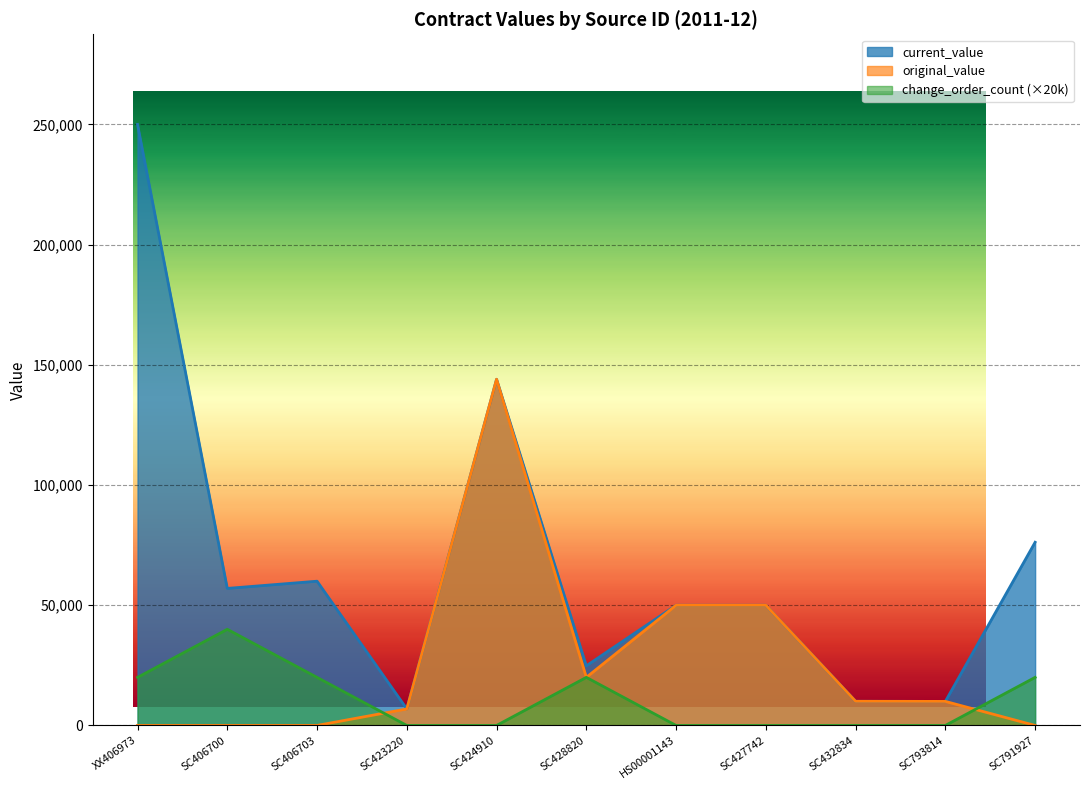

Which series has the largest total across all categories?

current_value